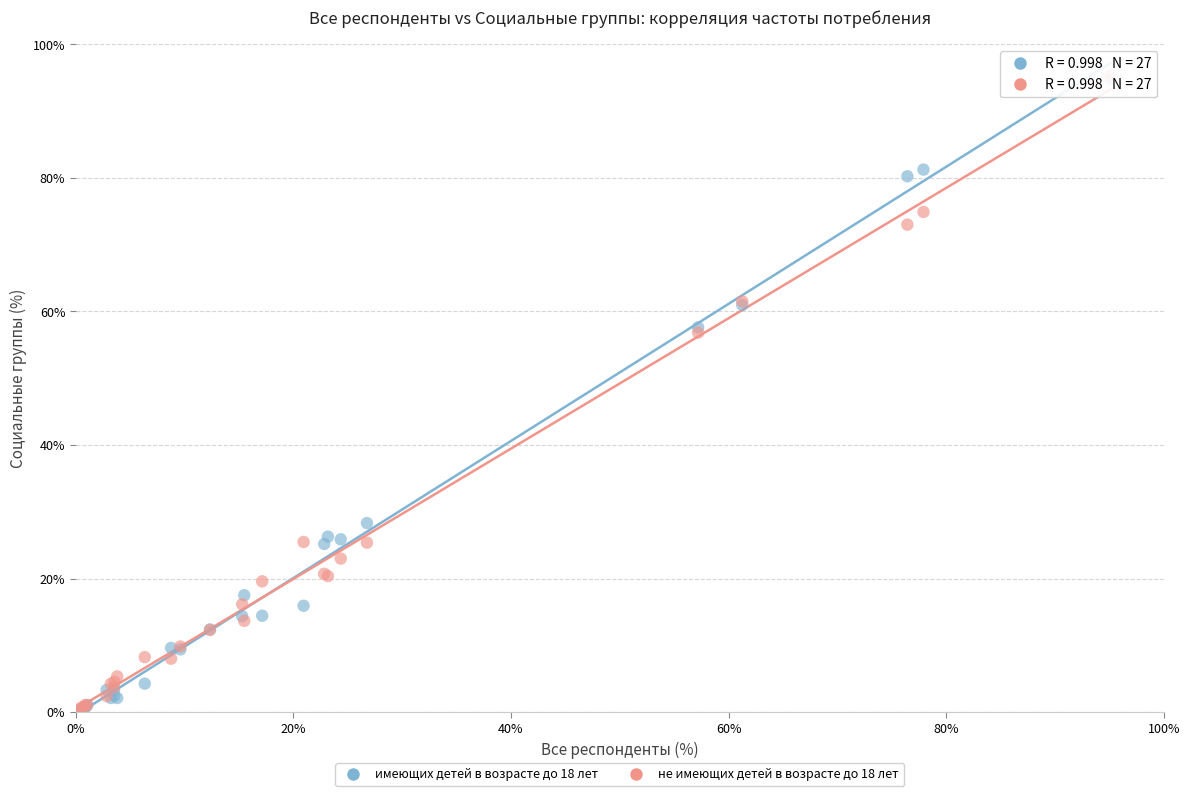

Which series has the largest Y range (max minus min)?

не имеющих детей в возрасте до 18 лет